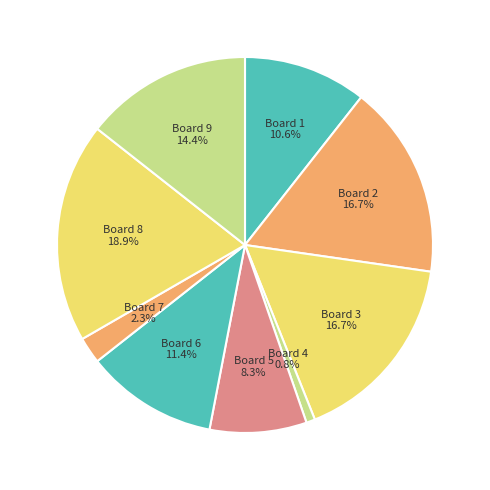

Count the number of slices in the pie.

9